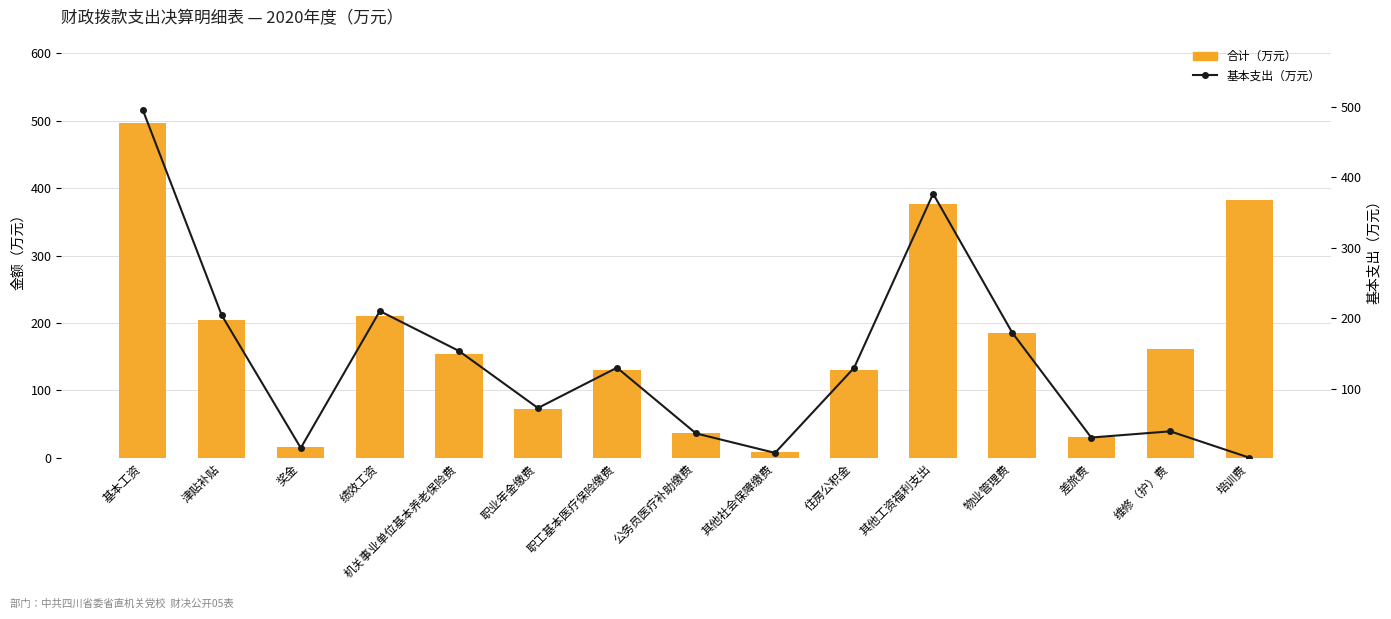

Reading left to right, what are all the values shown in this chart?

合计（万元）: 496.1	204.5	16.4	210.5	154.0	73.0	130.2	37.0	9.4	130.0	376.9	185.6	31.2	161.3	382.3
基本支出（万元）: 496.1	204.5	16.4	210.5	154.0	73.0	130.2	37.0	9.4	130.0	376.9	180.0	31.2	40.0	2.6